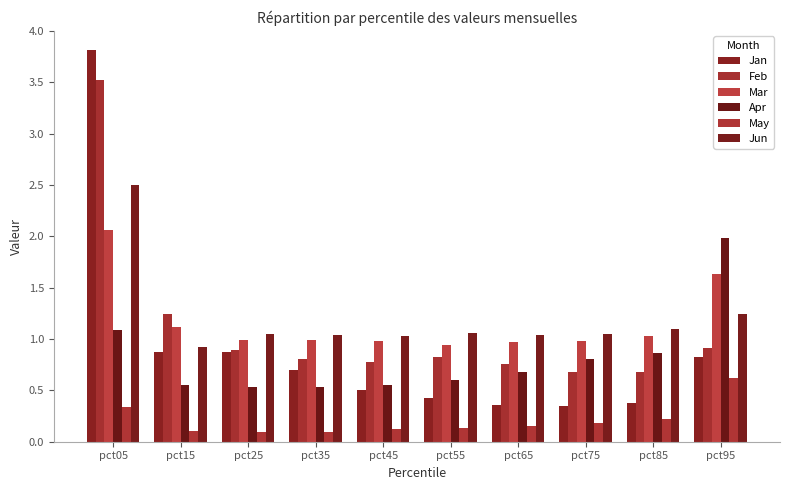

Which series changed the most between pct05 and pct85?

Jan